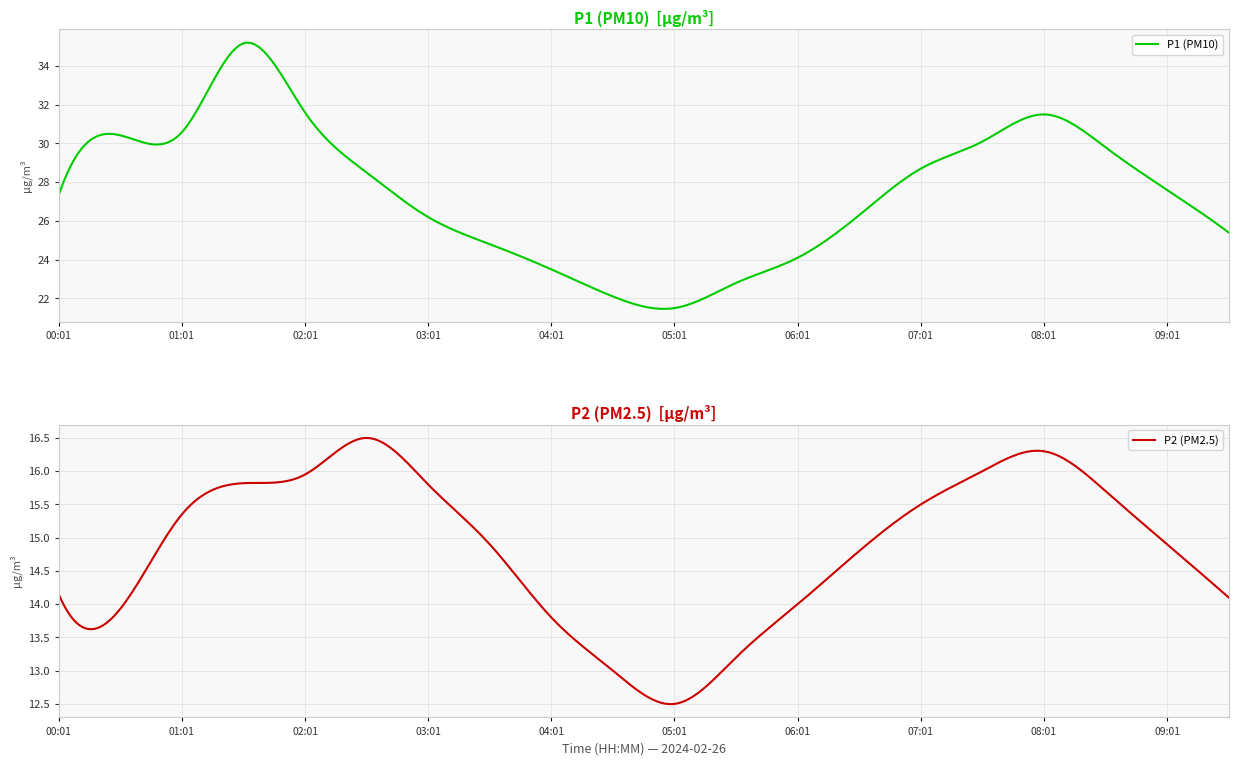

What is the maximum value for P1 (PM10)?

35.2